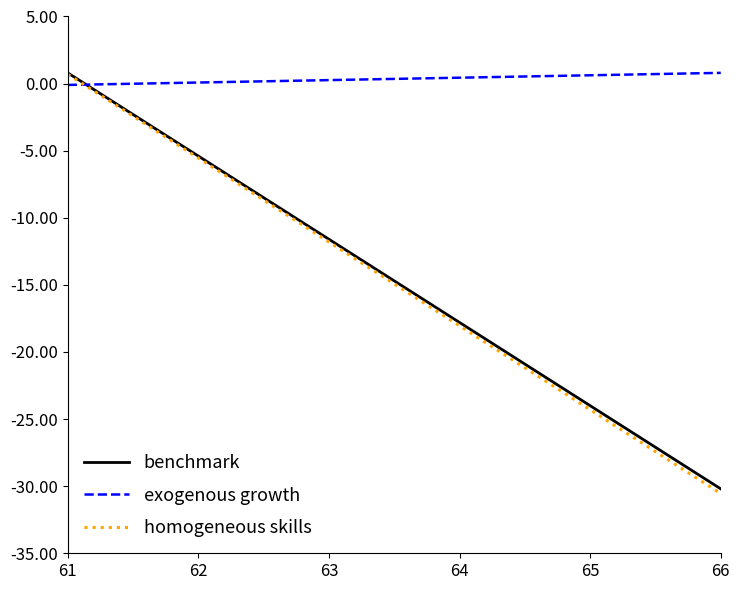

Where do benchmark and exogenous growth first cross each other?

61 and 62